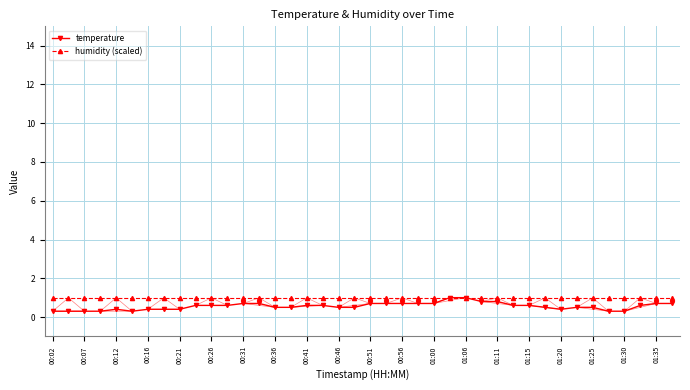

What is the minimum value for humidity (scaled)?

1.0